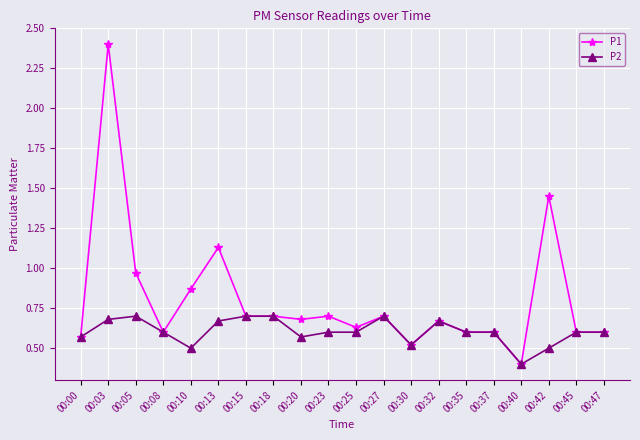

The P2 series shows 0.7 at 00:27. True or false?

True